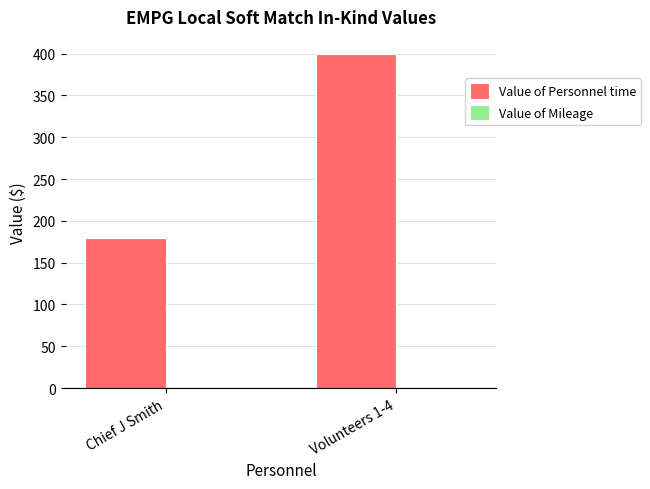

Which has a higher value, Volunteers 1-4 or Chief J Smith?

Volunteers 1-4